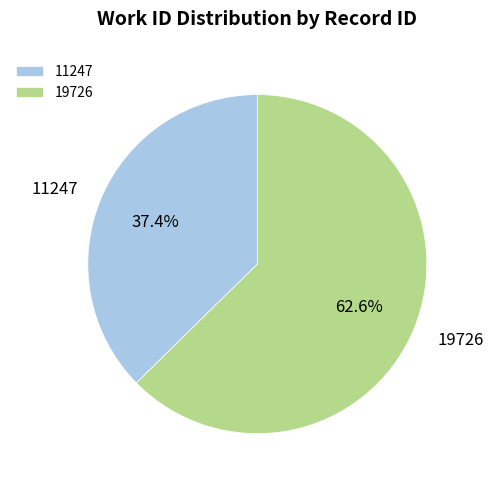

The 19726 slice represents 76% of the pie. True or false?

False